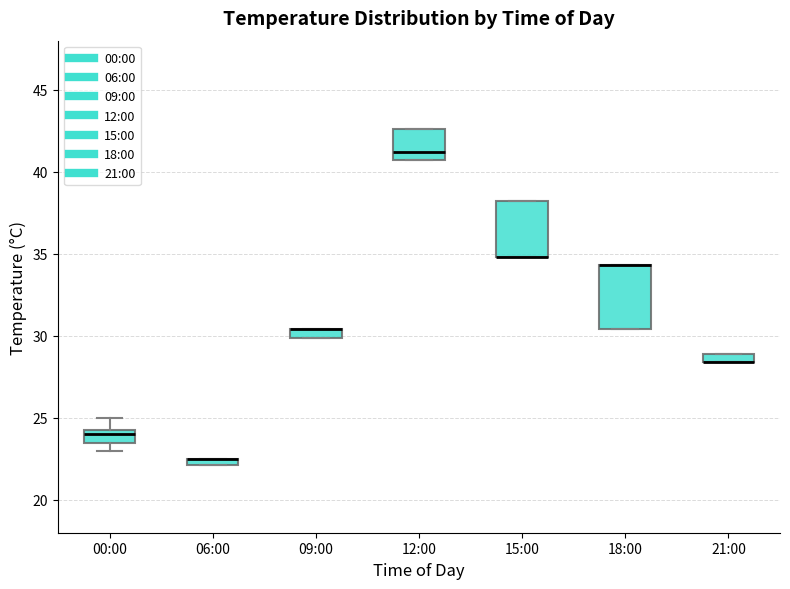

Where is the lower edge of the box for 00:00 on the y-axis? The values are not printed on the chart, so give them approximately, as read against the axis.

23.5